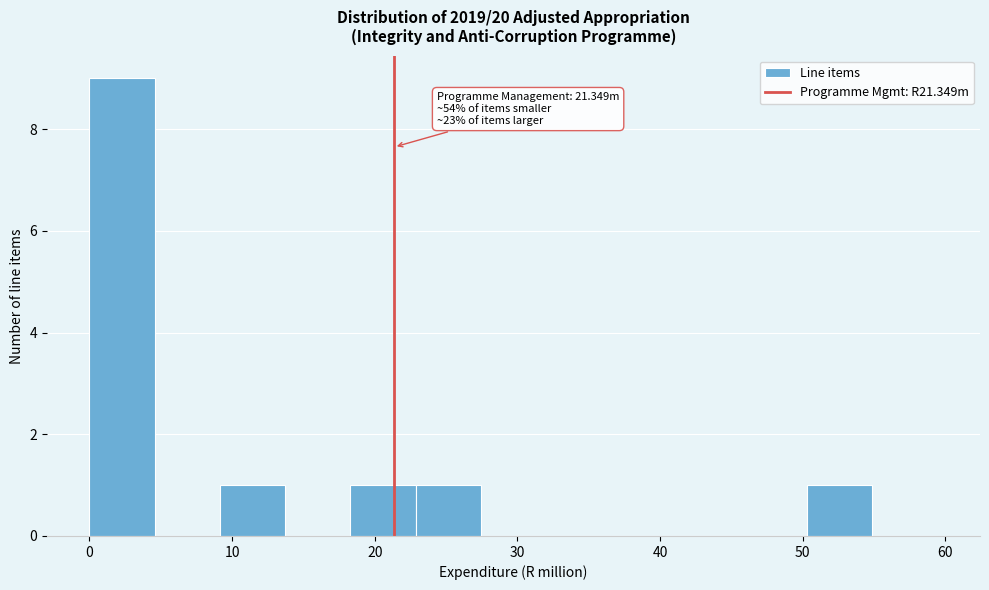

Which range on the x-axis has the tallest bar?

0 to 5